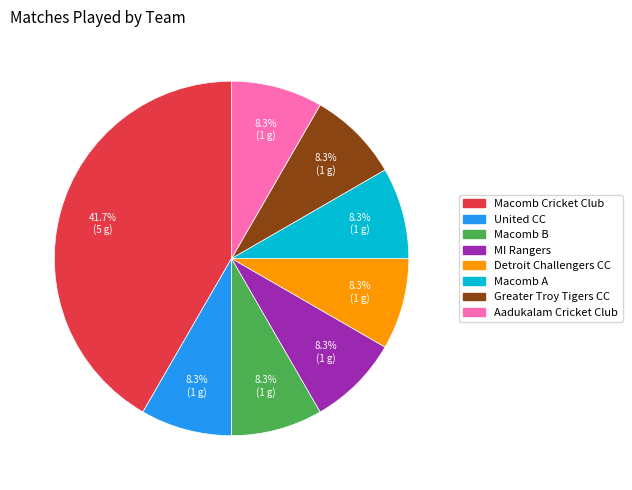

Approximately how many times larger is the value at Aadukalam Cricket Club compared to Macomb A?

1.0